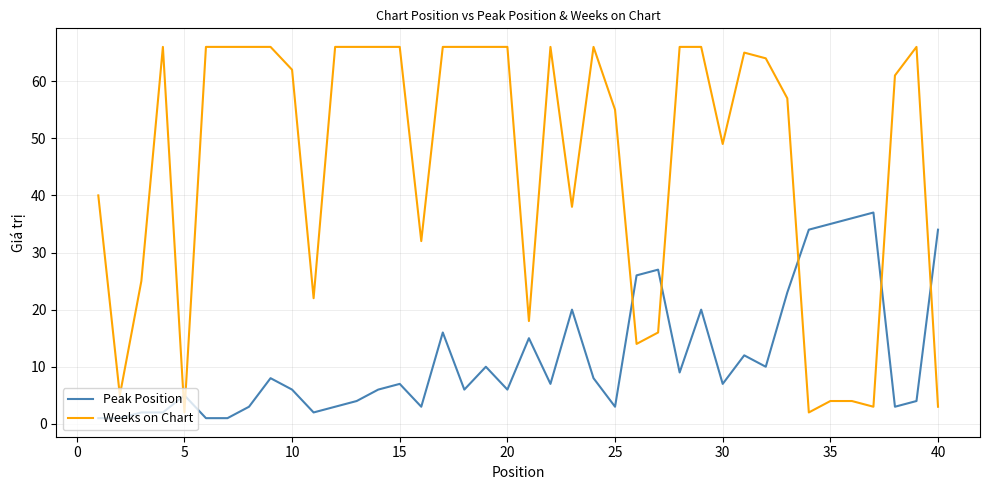

What is the average value of the Weeks on Chart series?

46